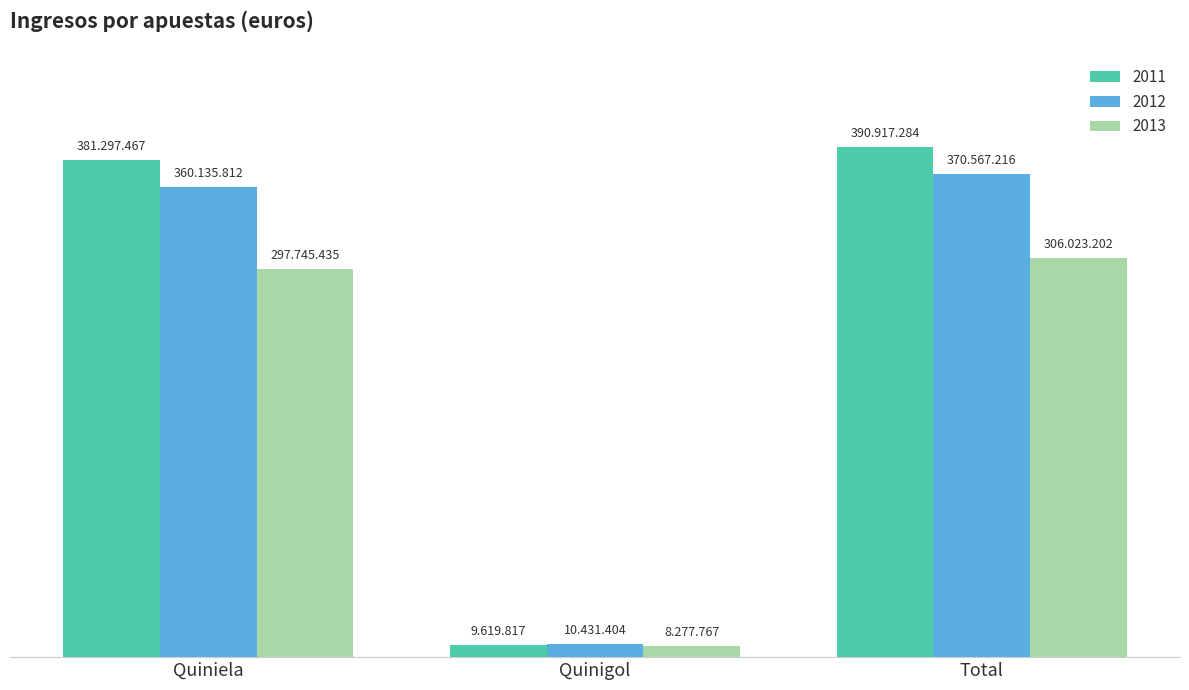

What is the label of the 3rd bar from the right?

Quiniela